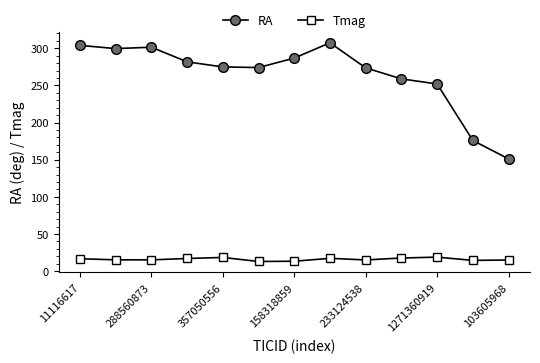

What is the sum of all RA values?

3441.2